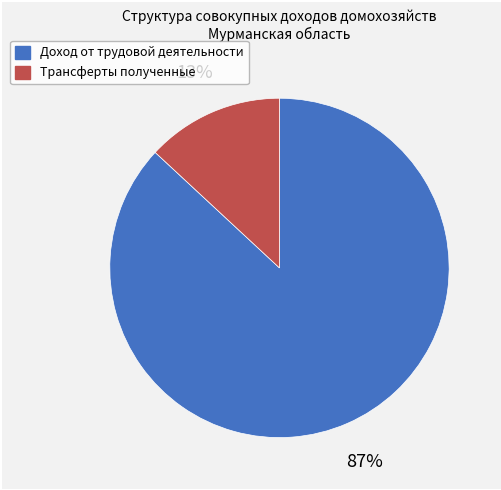

To the nearest percent, what portion does Трансферты полученные represent?

13%